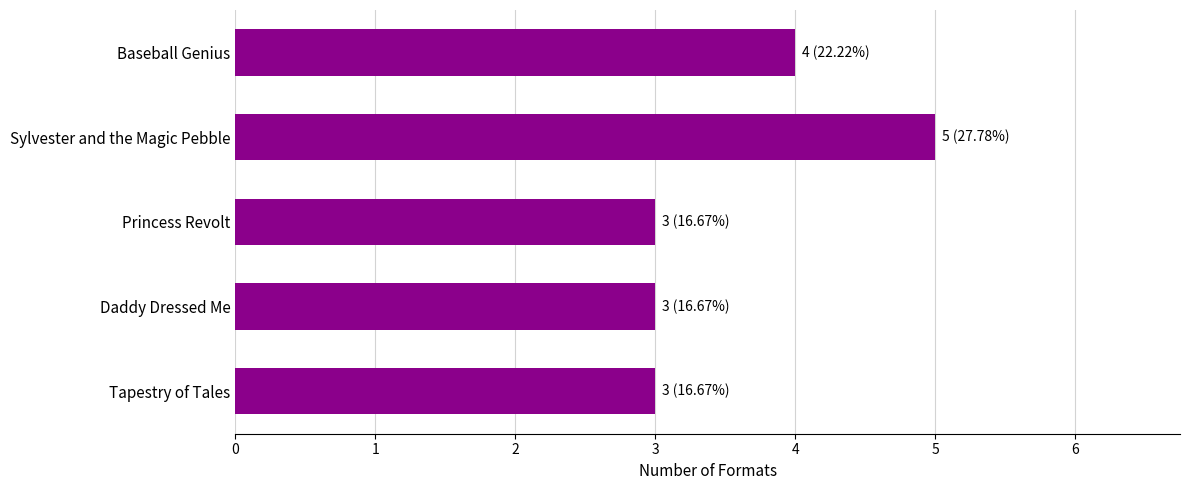

At which label is the value closest to 4?

Baseball Genius